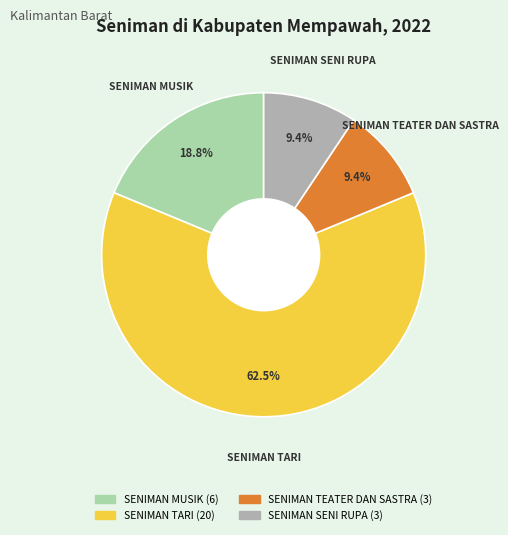

To the nearest percent, what is the combined percentage of SENIMAN SENI RUPA and SENIMAN MUSIK?

28%